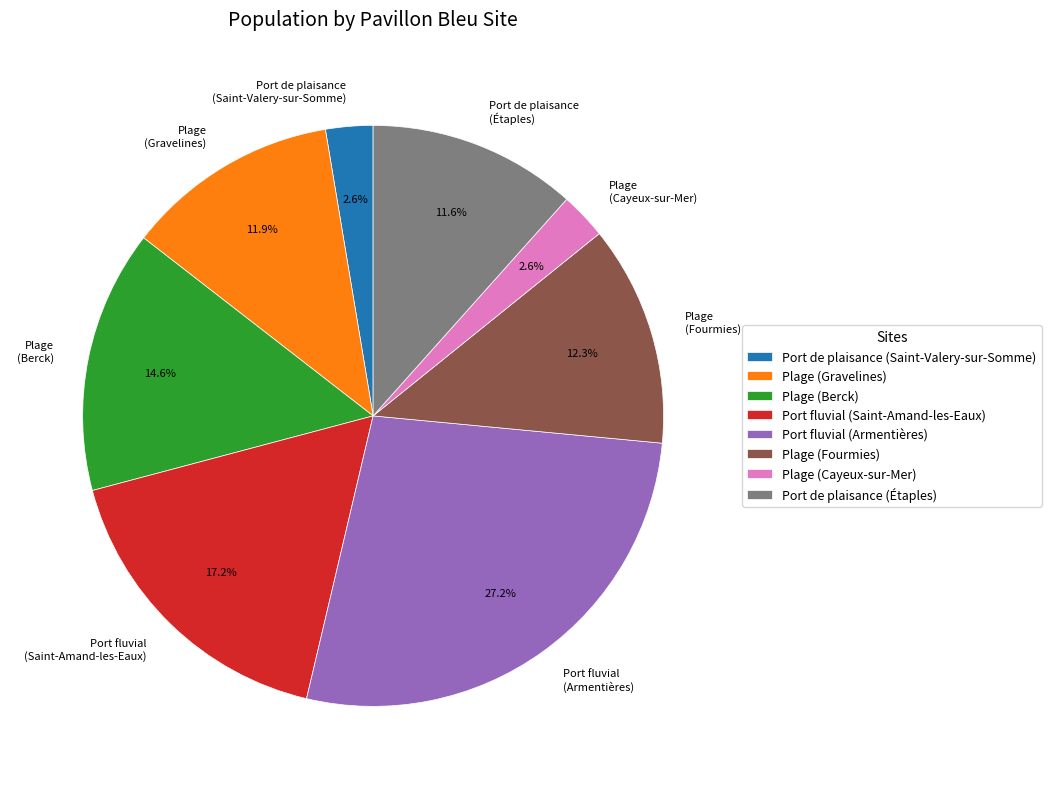

Between Plage (Berck) and Port fluvial (Armentières), which is larger?

Port fluvial (Armentières)